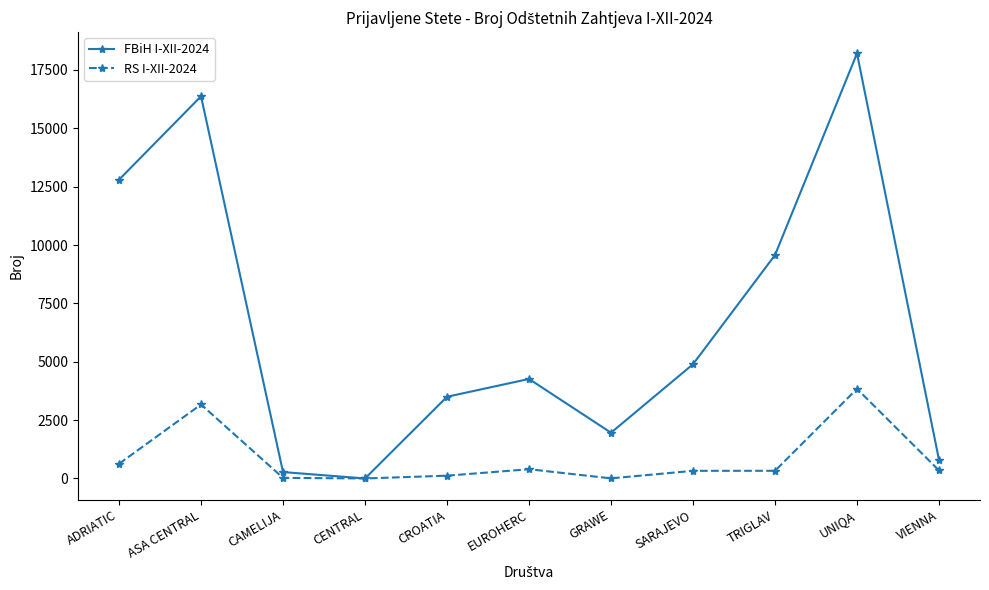

How many values in the RS I-XII-2024 series are below 328?

5